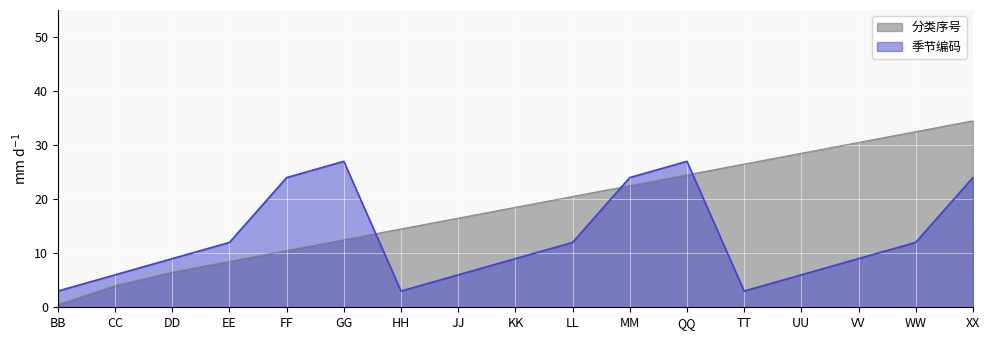

Rank the categories by 分类序号 value from highest to lowest.

XX, WW, VV, UU, TT, QQ, MM, LL, KK, JJ, HH, GG, FF, EE, DD, CC, BB